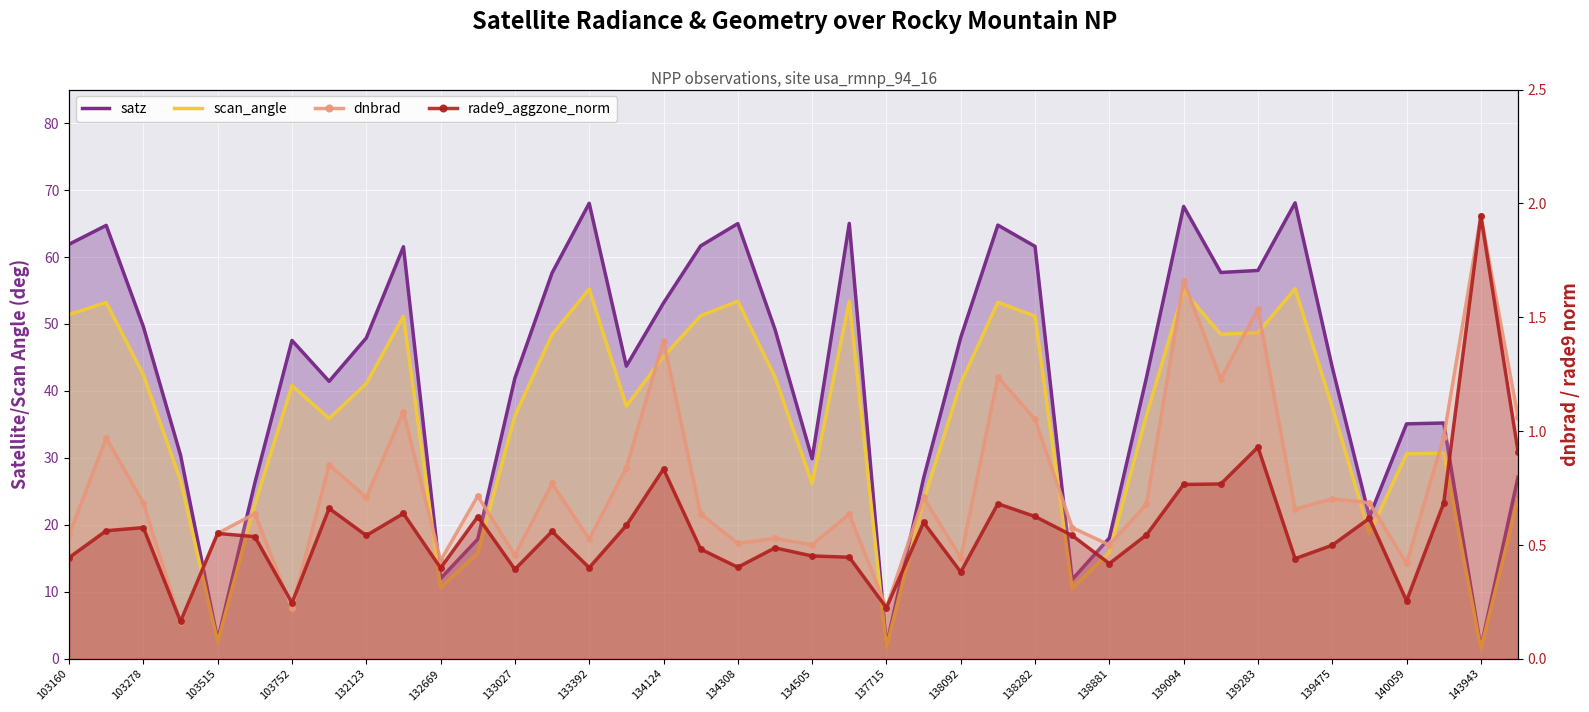

How many lines are shown in the chart?

4